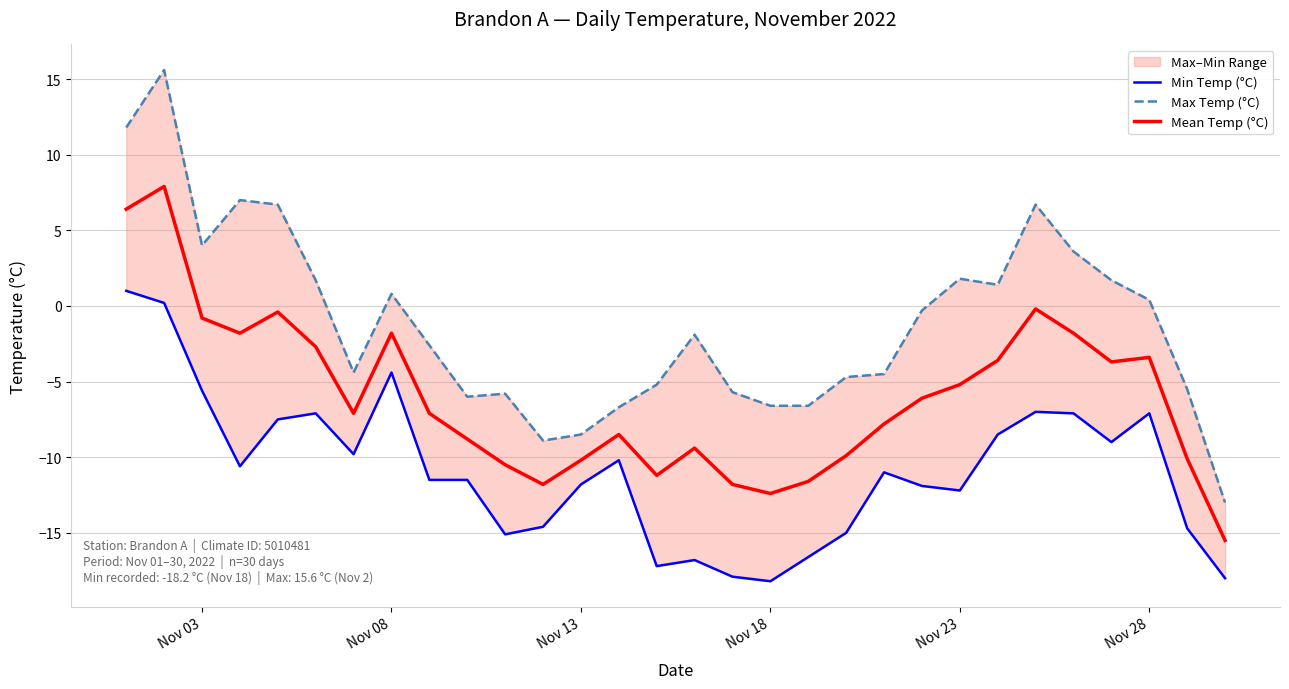

What is the difference between the maximum and minimum values in the Mean Temp (°C) series?

23.4